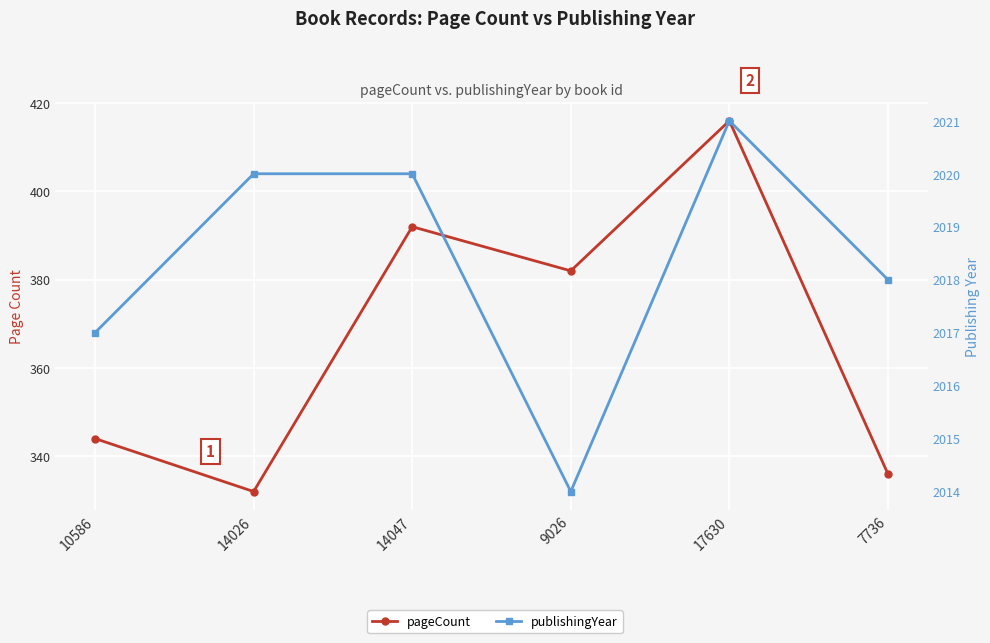

What is the difference between the maximum and second lowest values in the publishingYear series?

4